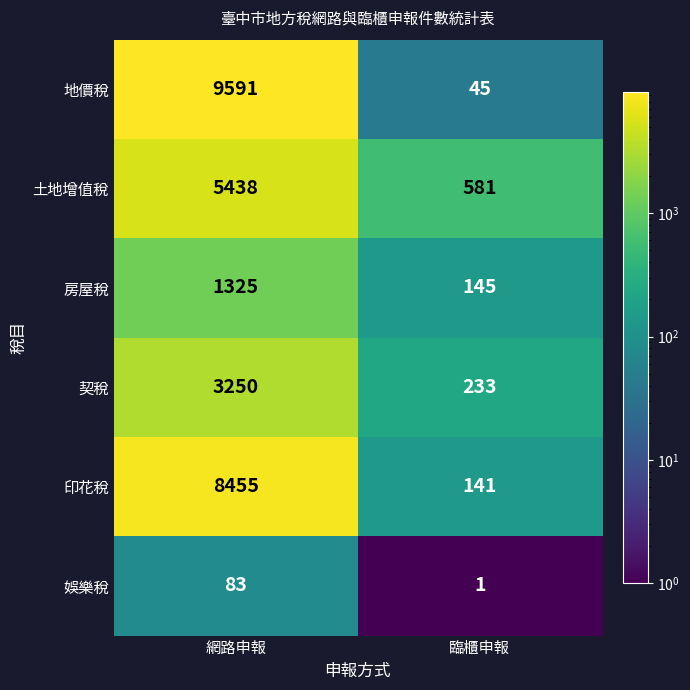

Rank the categories by 房屋稅 value from highest to lowest.

網路申報, 臨櫃申報